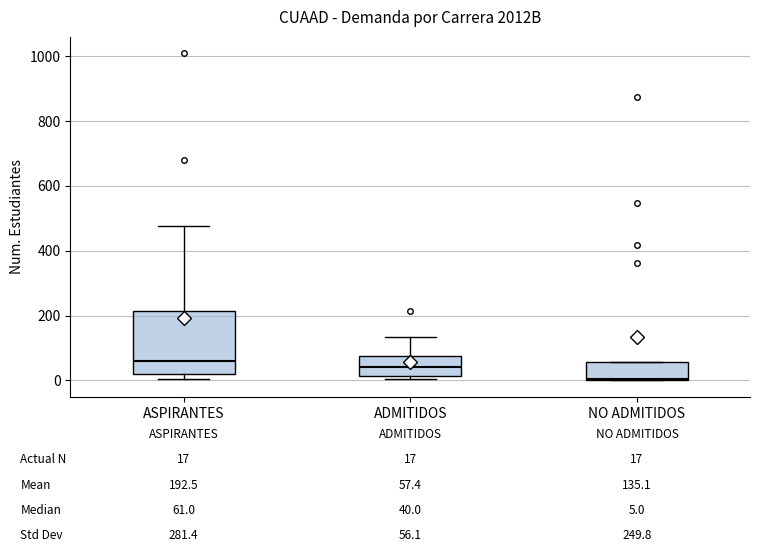

Which box is the tallest, from its lower edge to its upper edge?

ASPIRANTES